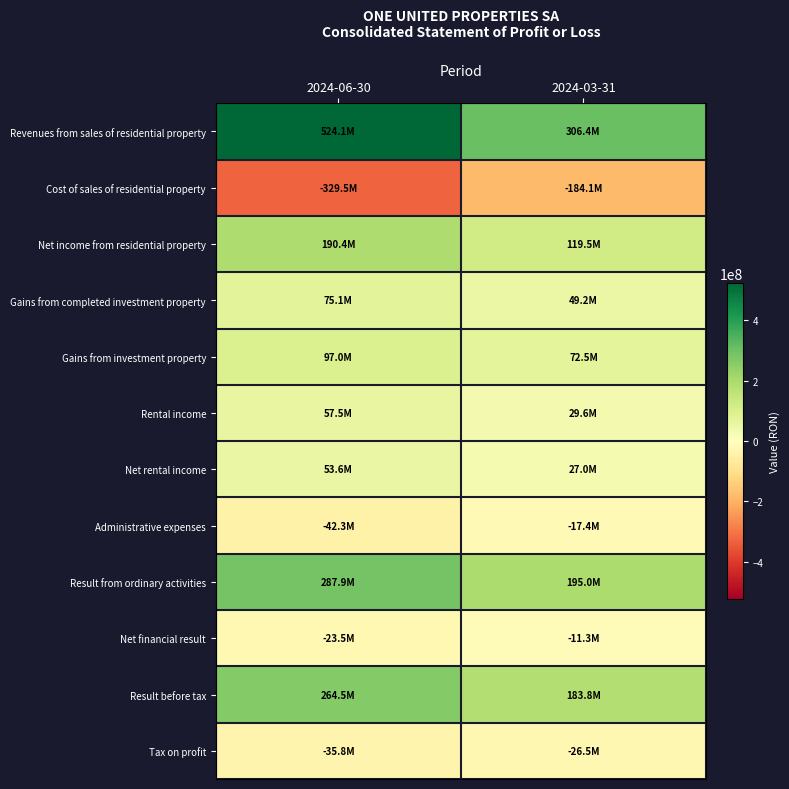

At how many categories does at least one series exceed 42642833?

2